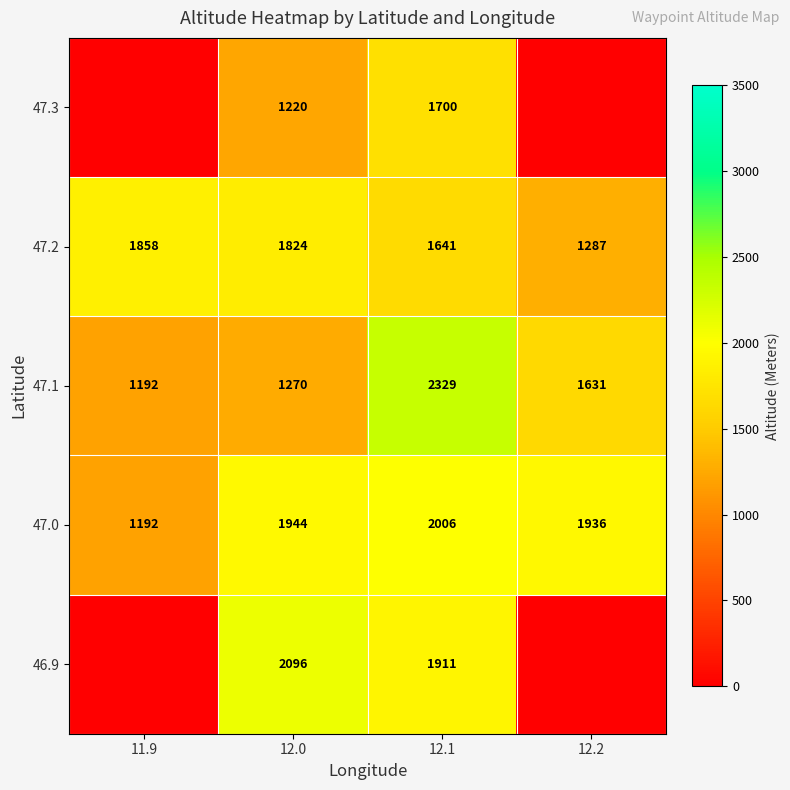

True or false: 47.2 has a value of 657 at 12.1.

False